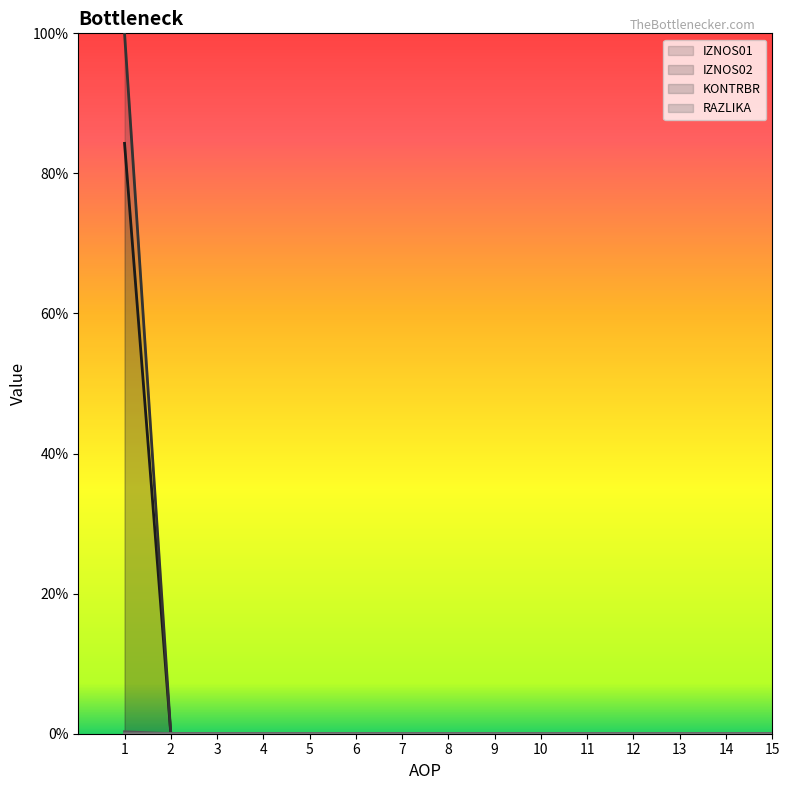

True or false: IZNOS02 and RAZLIKA intersect in this chart.

False